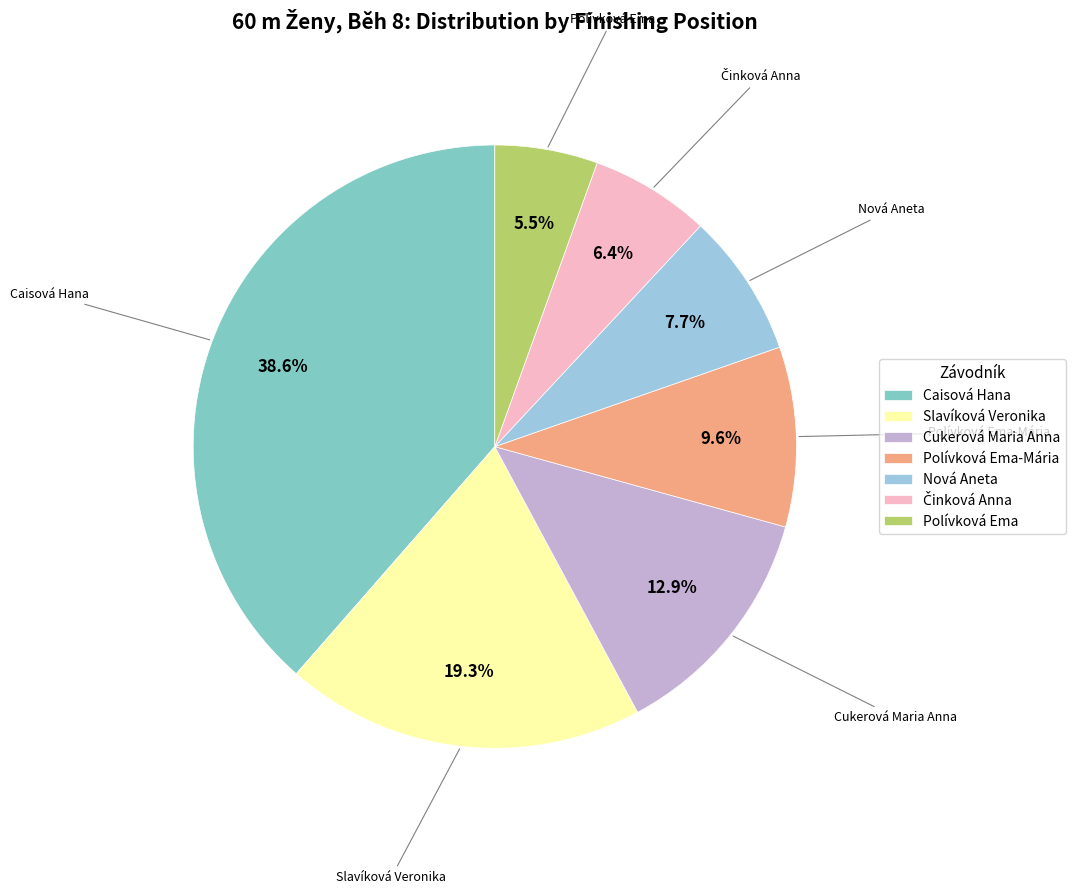

Is there any slice that represents more than half of the pie?

No